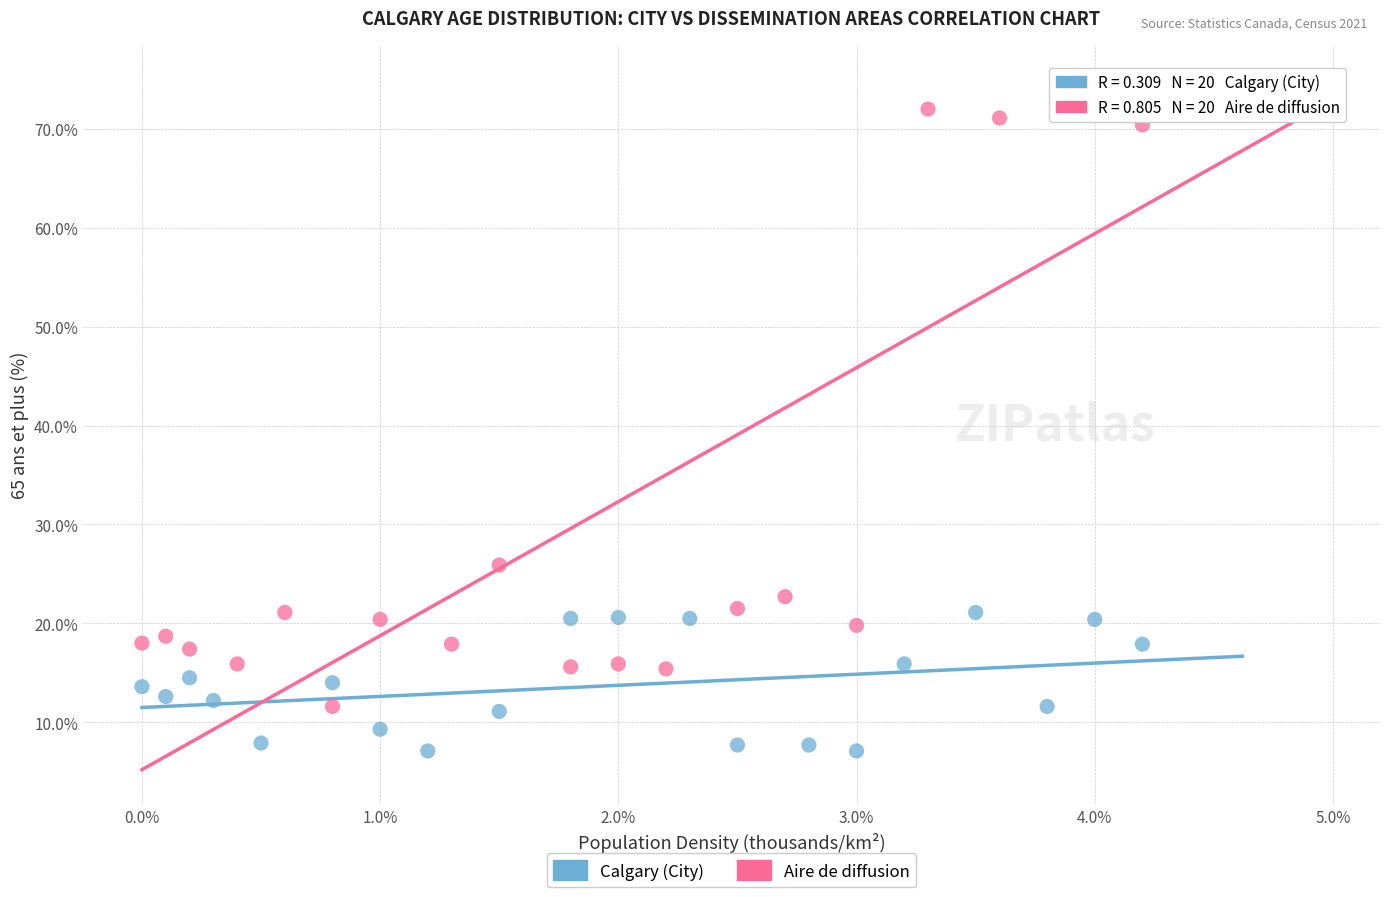

Which series reaches the maximum Y coordinate?

Aire de diffusion